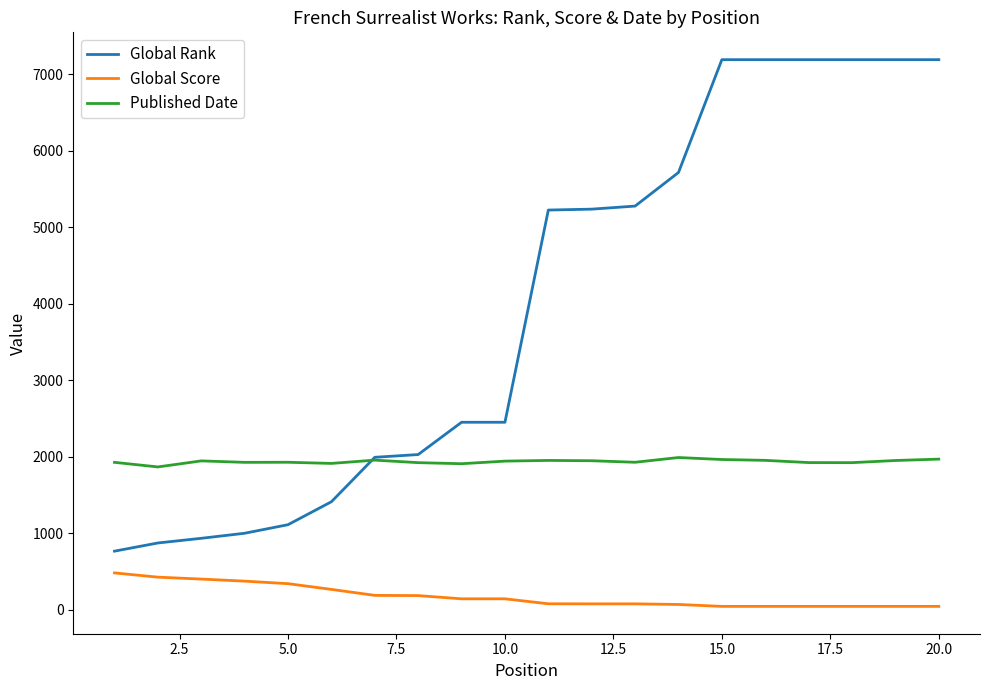

List the series in order of their overall mean, lowest first.

Global Score, Published Date, Global Rank